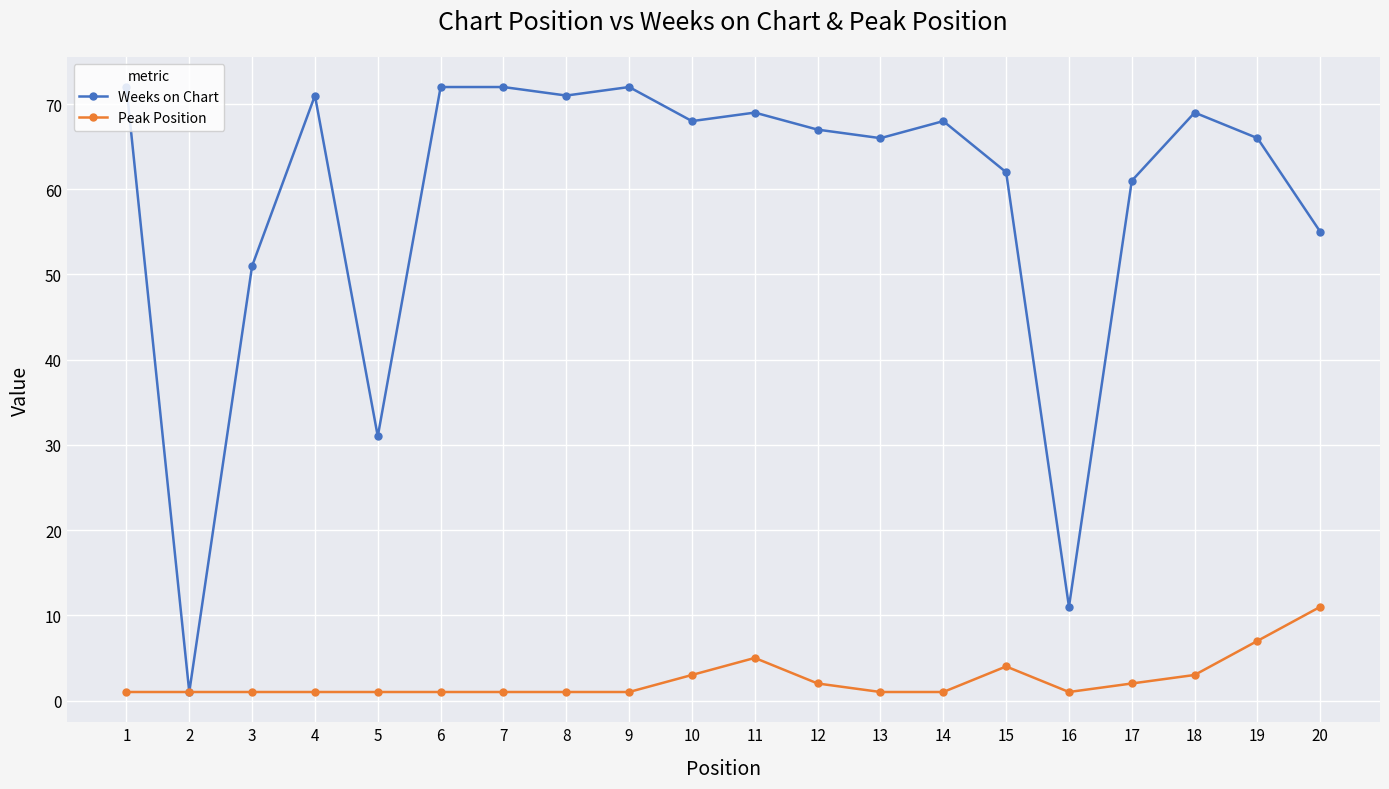

Count the number of categories in the chart.

20